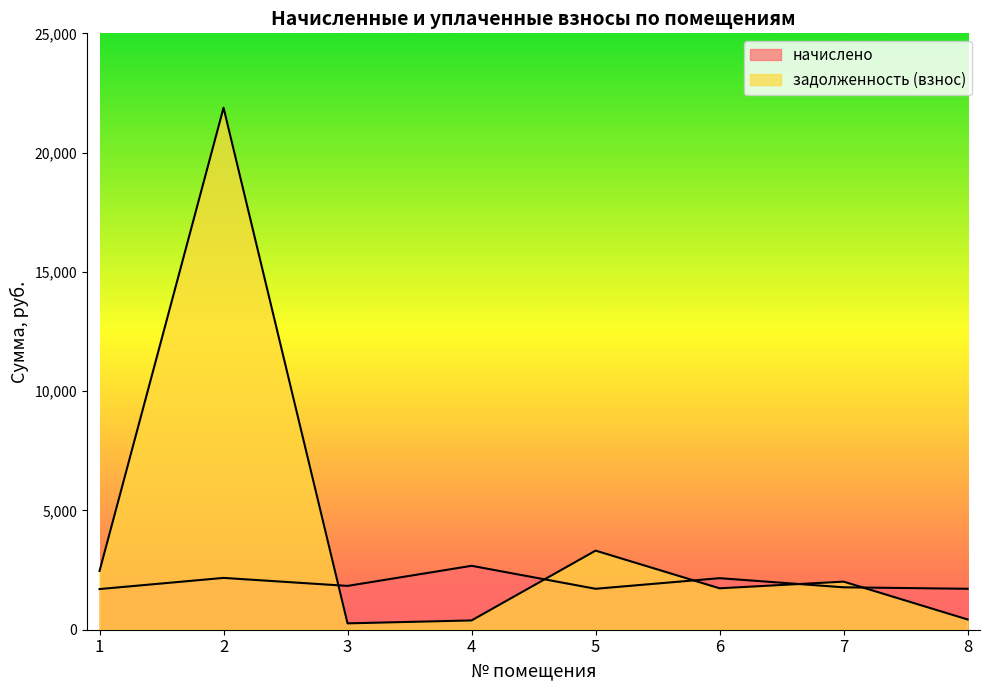

Which series changed the most between 1 and 8?

задолженность (взнос)